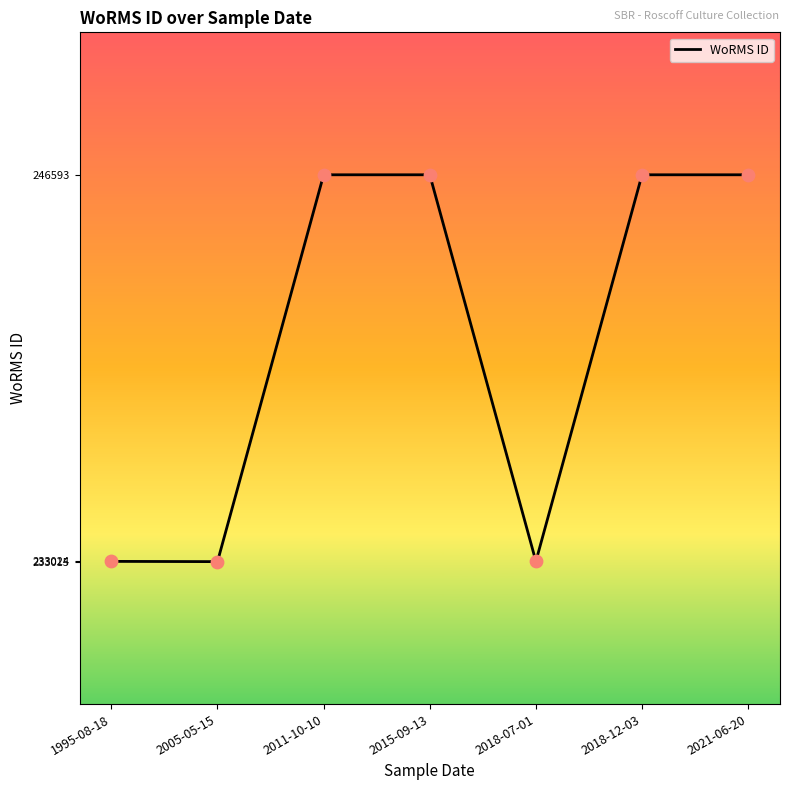

Which has a higher value, 2021-06-20 or 2005-05-15?

2021-06-20